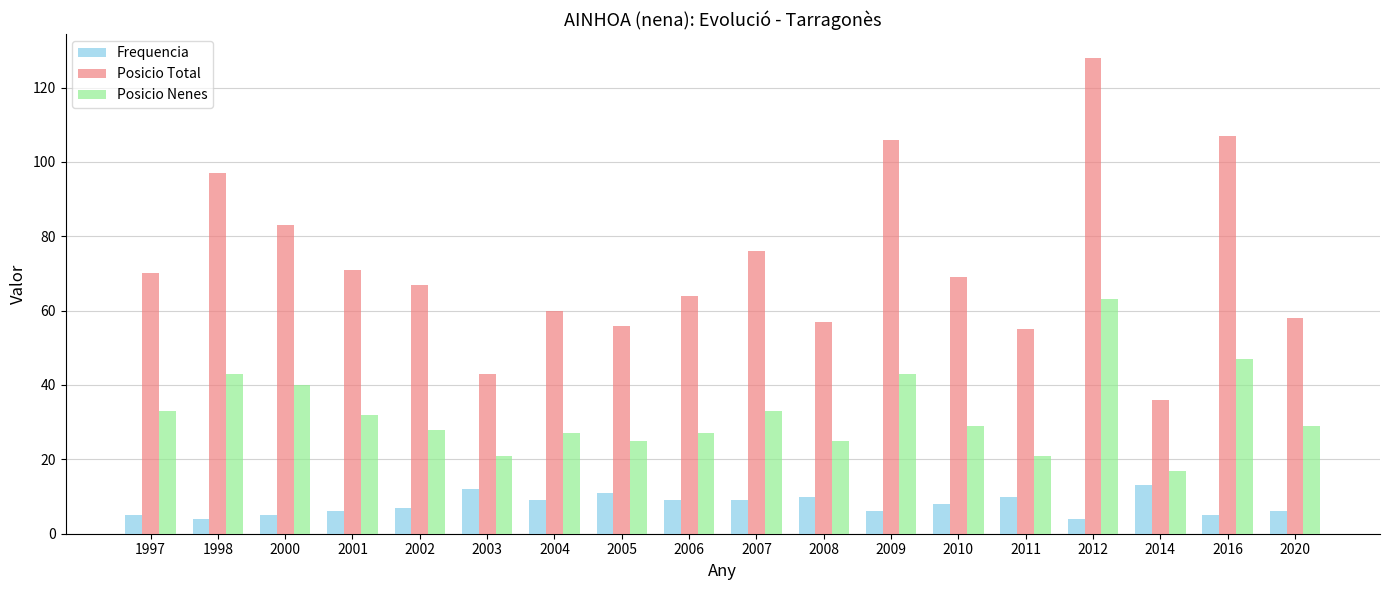

Read the Frequencia value at 1998.

4